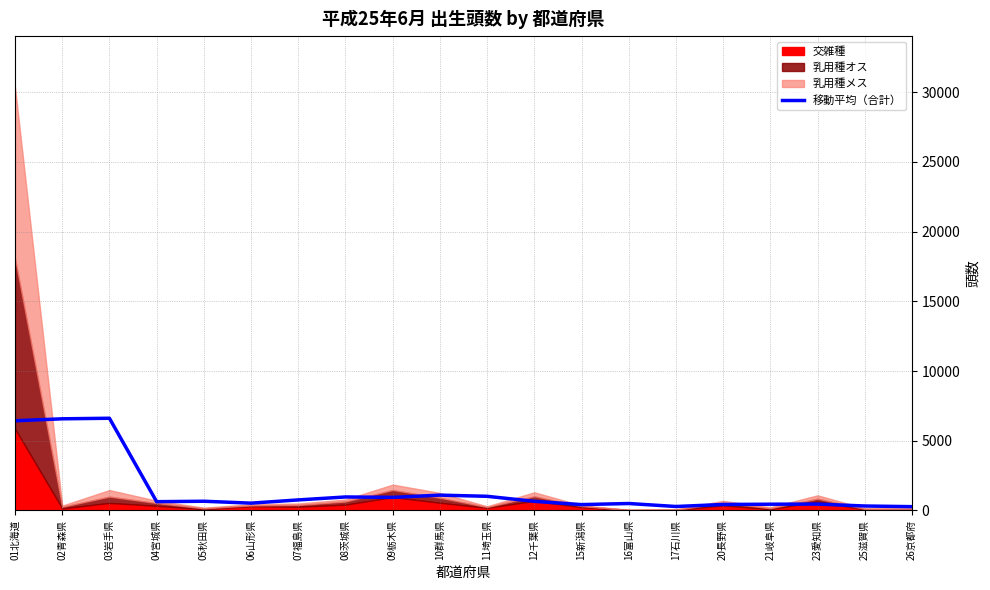

Read the value at 06山形県.

525.6